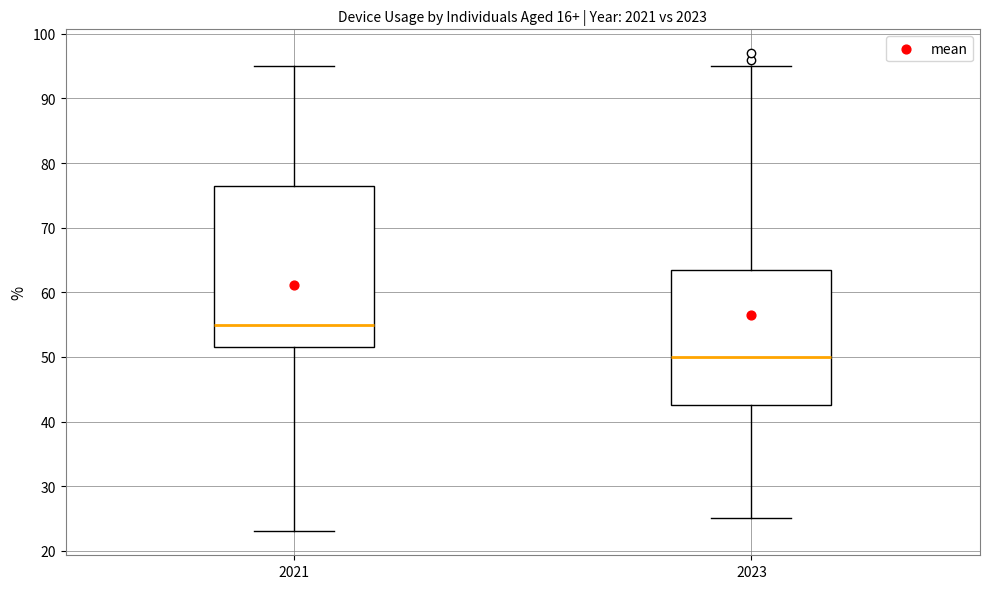

Which box has the lowest median line?

2023